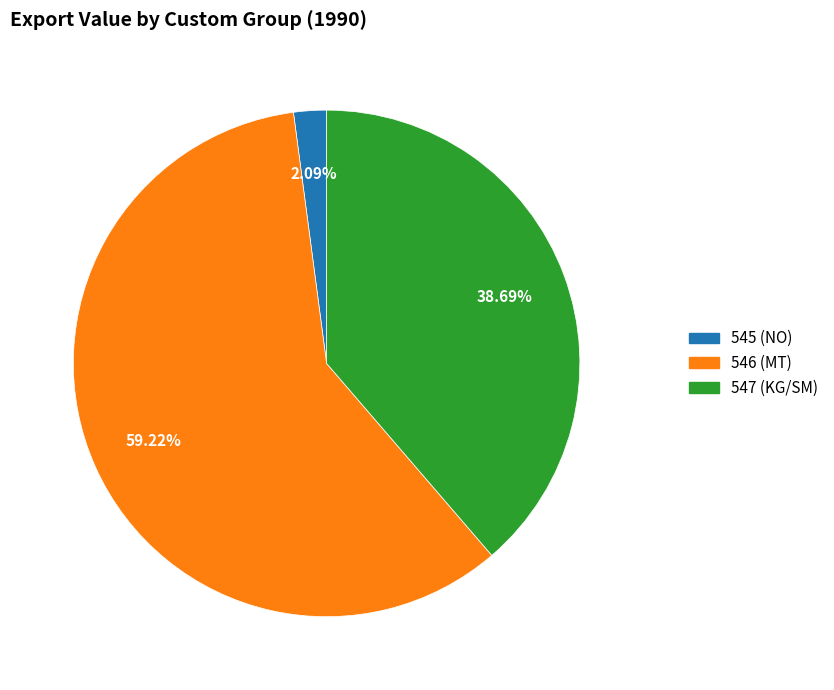

Does any single category account for the majority?

Yes